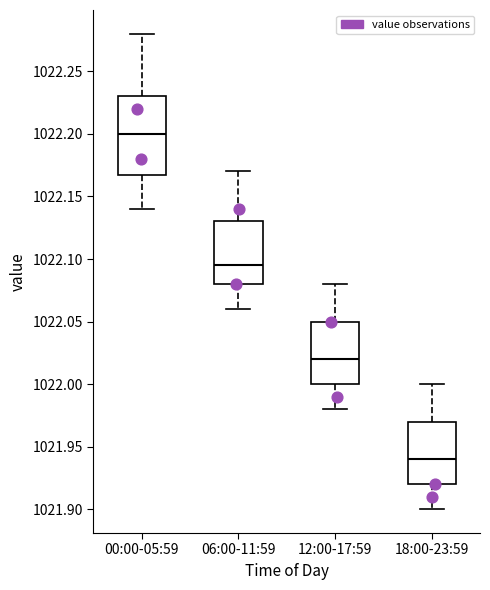

Which box's median line is the highest?

00:00-05:59